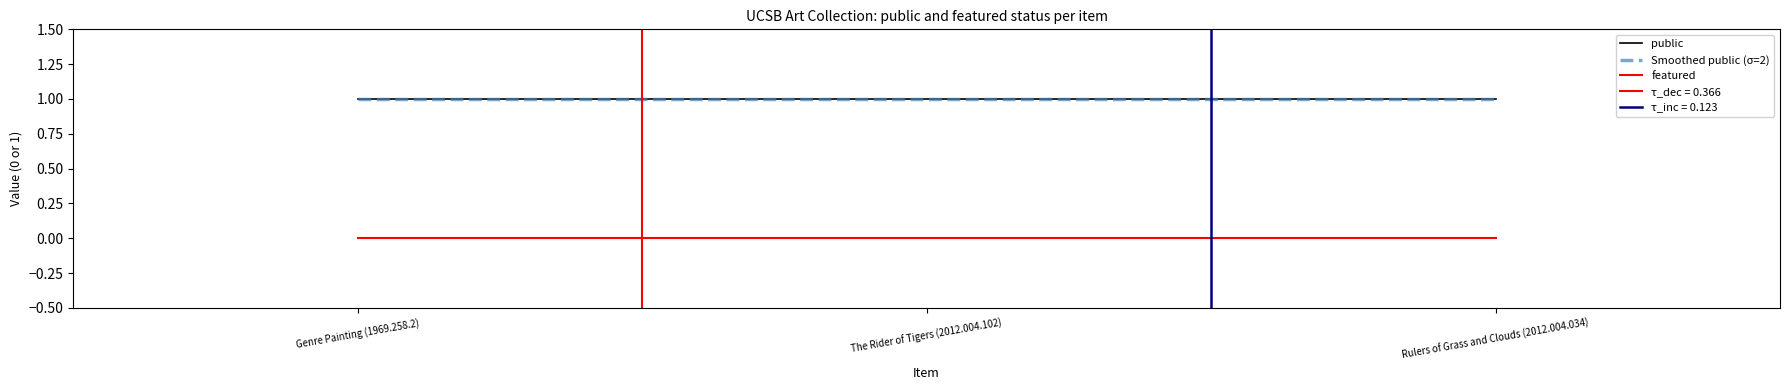

Which series has the largest total across all categories?

public